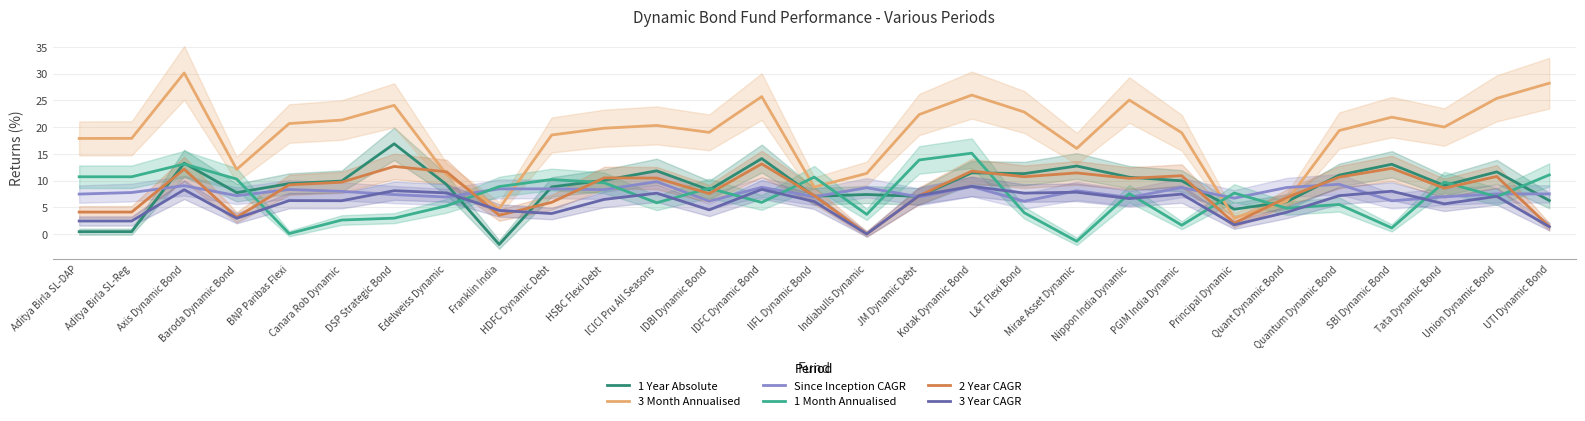

Rank the series at IDBI Dynamic Bond from lowest to highest value.

3 Year CAGR, Since Inception CAGR, 2 Year CAGR, 1 Year Absolute, 1 Month Annualised, 3 Month Annualised